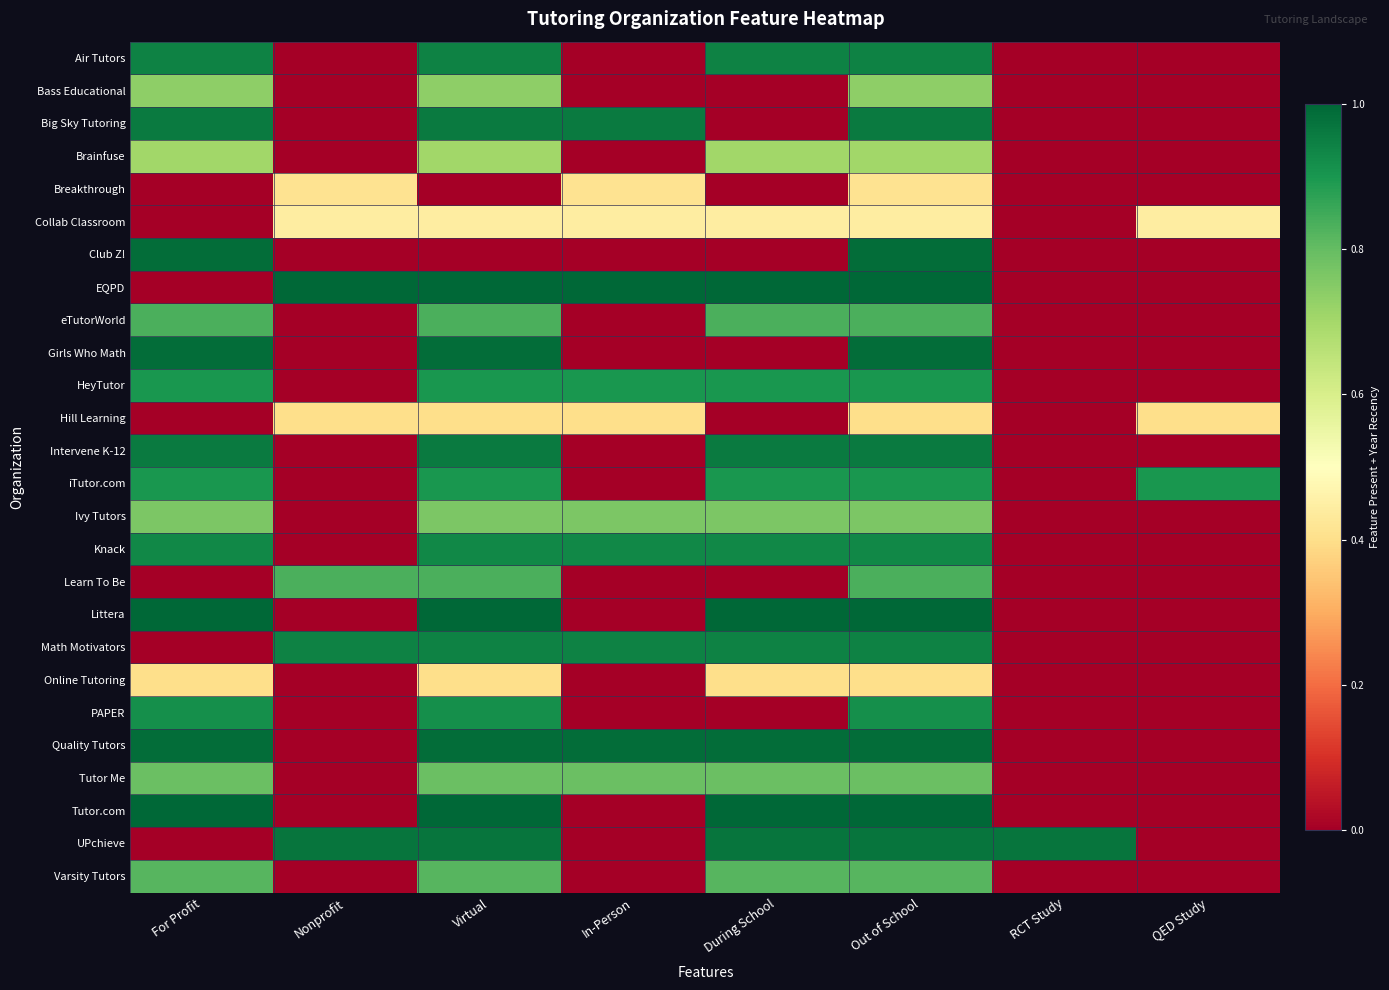

What is the total value across all series at RCT Study?

1.0